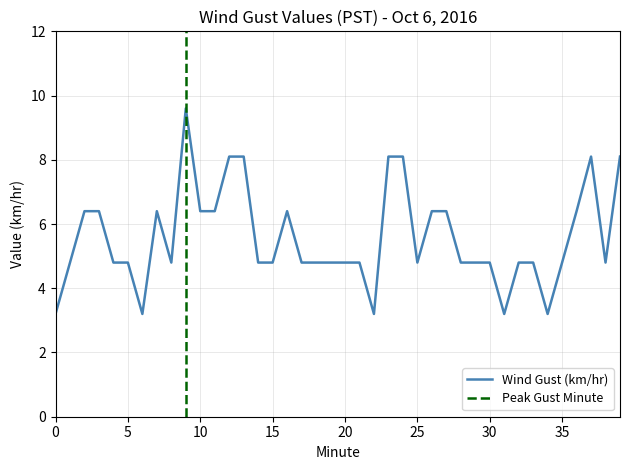

List the labels in order of value, smallest first.

0, 6, 22, 31, 34, 1, 4, 5, 8, 14, 15, 17, 18, 19, 20, 21, 25, 28, 29, 30, 32, 33, 35, 38, 2, 3, 7, 10, 11, 16, 26, 27, 36, 12, 13, 23, 24, 37, 39, 9